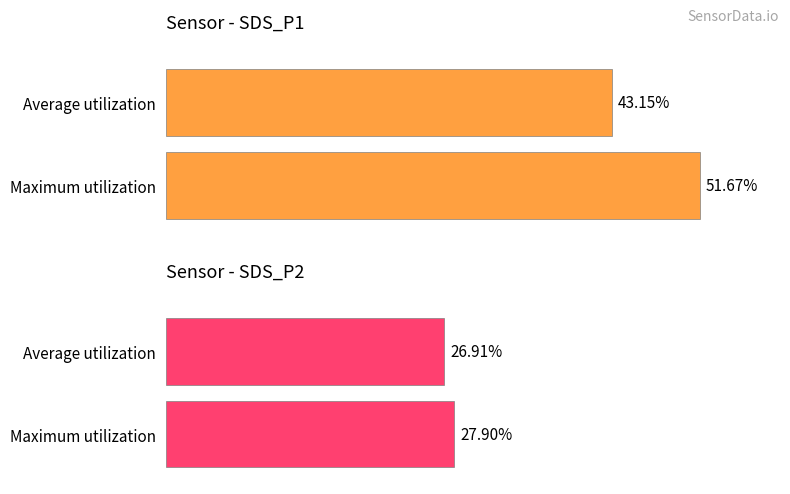

List the series in order of their overall mean, highest first.

SDS_P1, SDS_P2